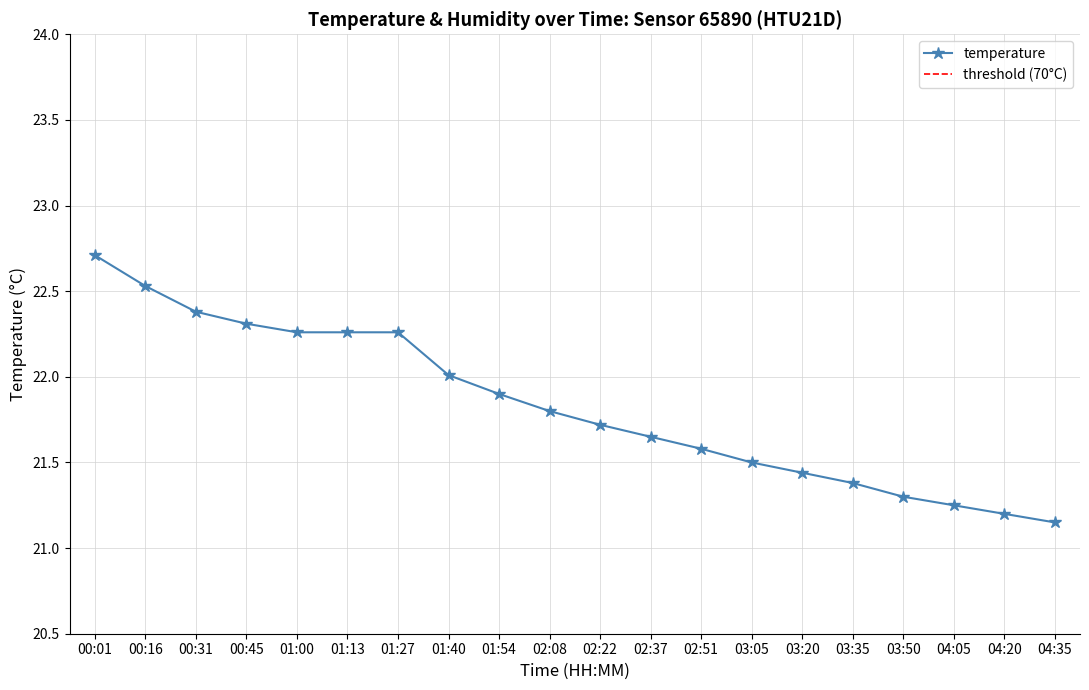

What is the difference between the maximum and second lowest values?

1.5